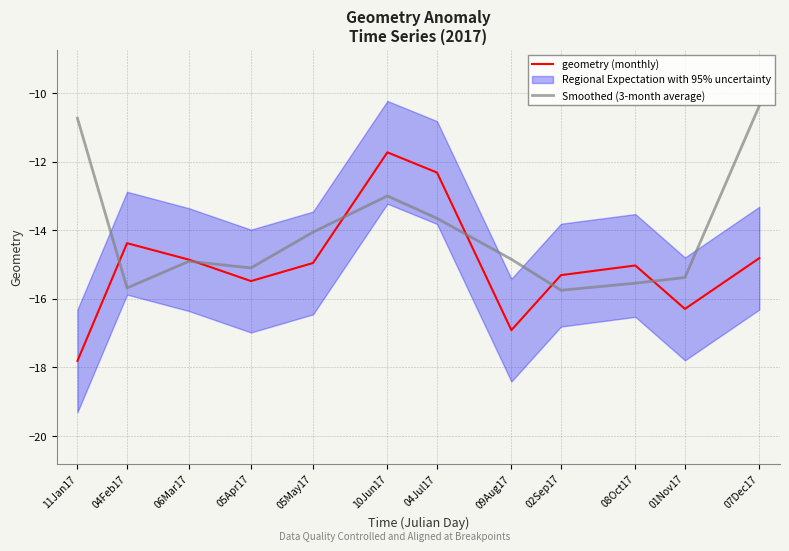

Between which two adjacent categories do geometry (monthly) and Smoothed (3-month average) first intersect?

11Jan17 and 04Feb17